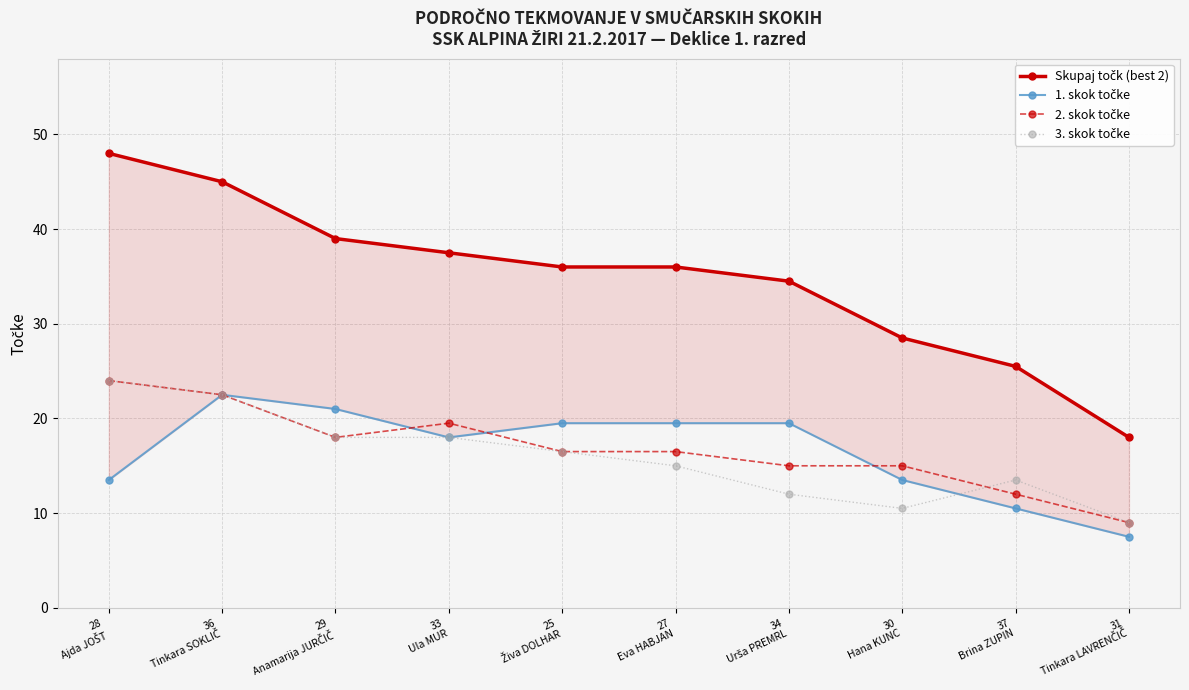

True or false: Skupaj točk (best 2) has a value of 18.0 at 31
Tinkara LAVRENČIČ.

True